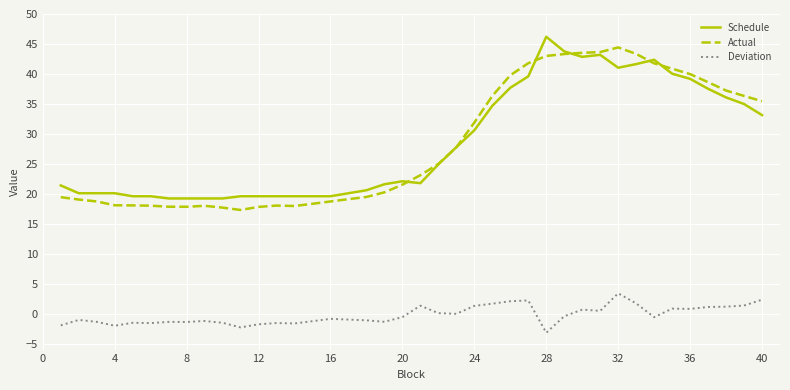

Rank the series by their maximum value, from highest to lowest.

Schedule, Actual, Deviation